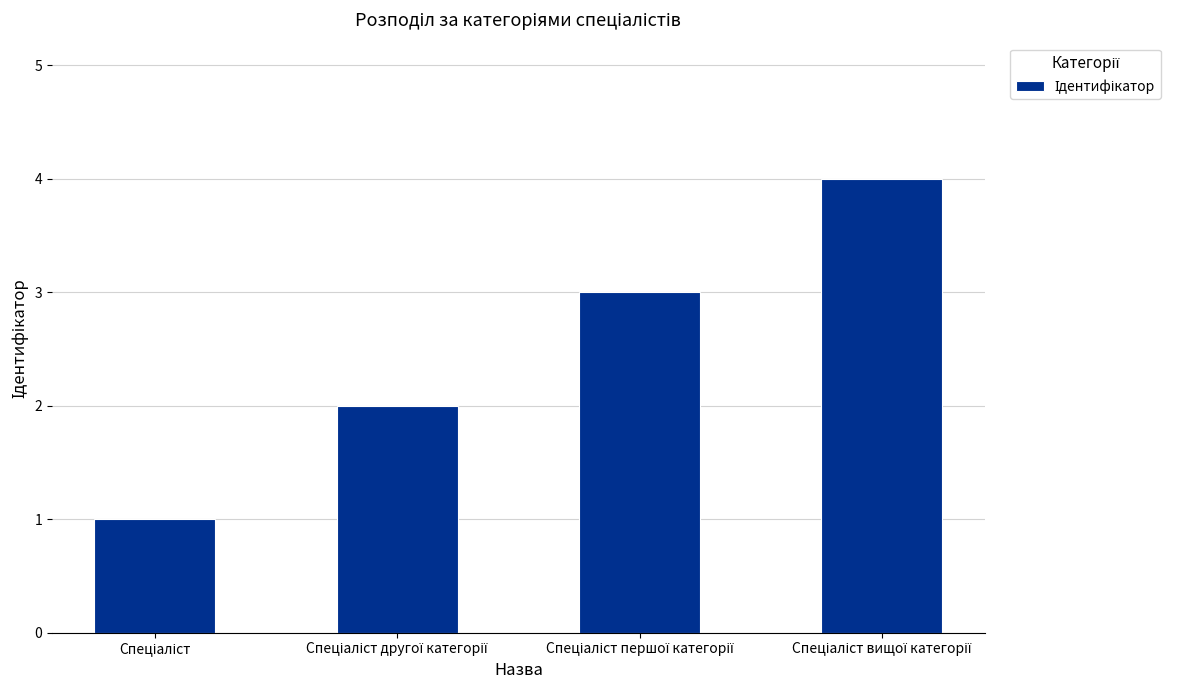

What is the greatest value displayed?

4